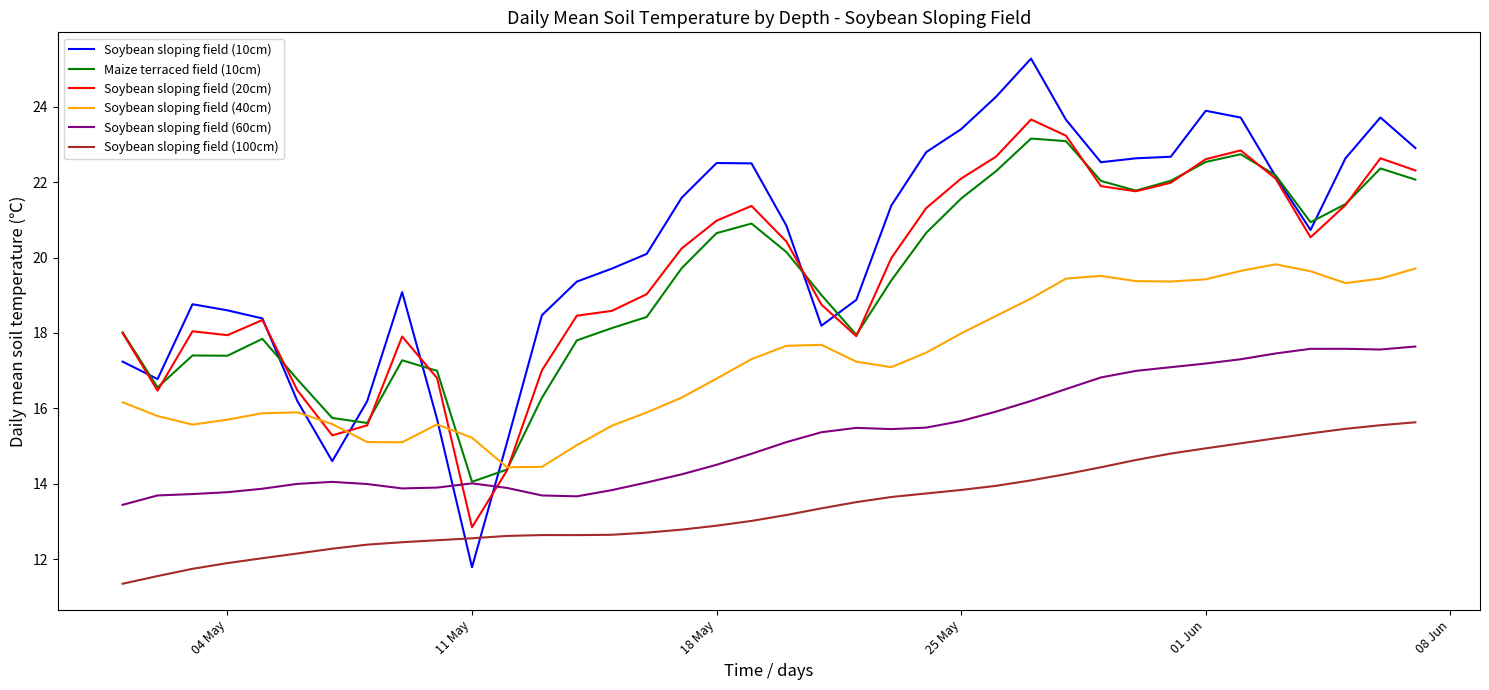

Which series has the widest spread of values?

Soybean sloping field (10cm)